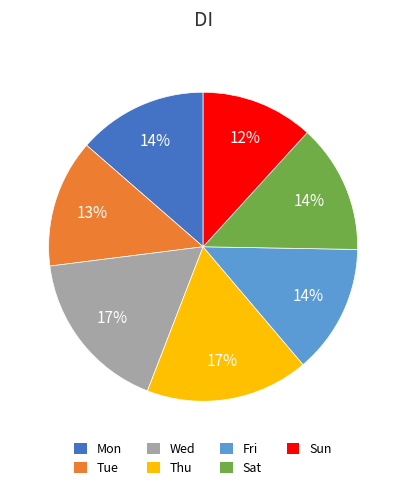

Combined, do Sun and Tue account for over 50%?

No